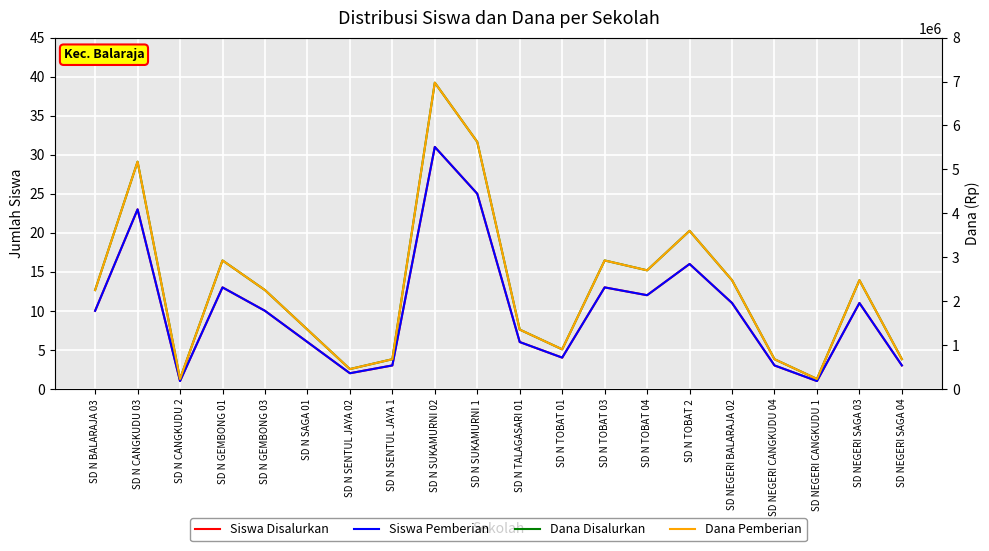

Does the chart display data point markers on the line(s)?

No